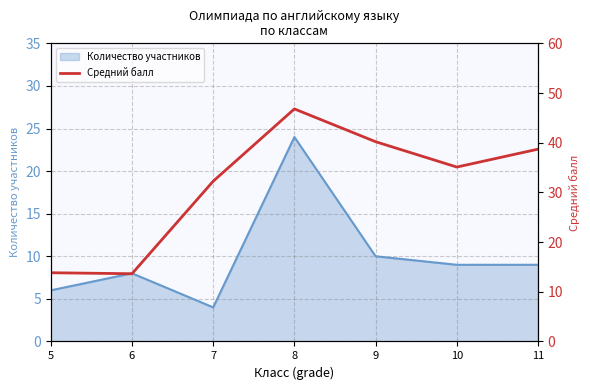

Read the Количество участников value at 11, to the nearest 5.

10